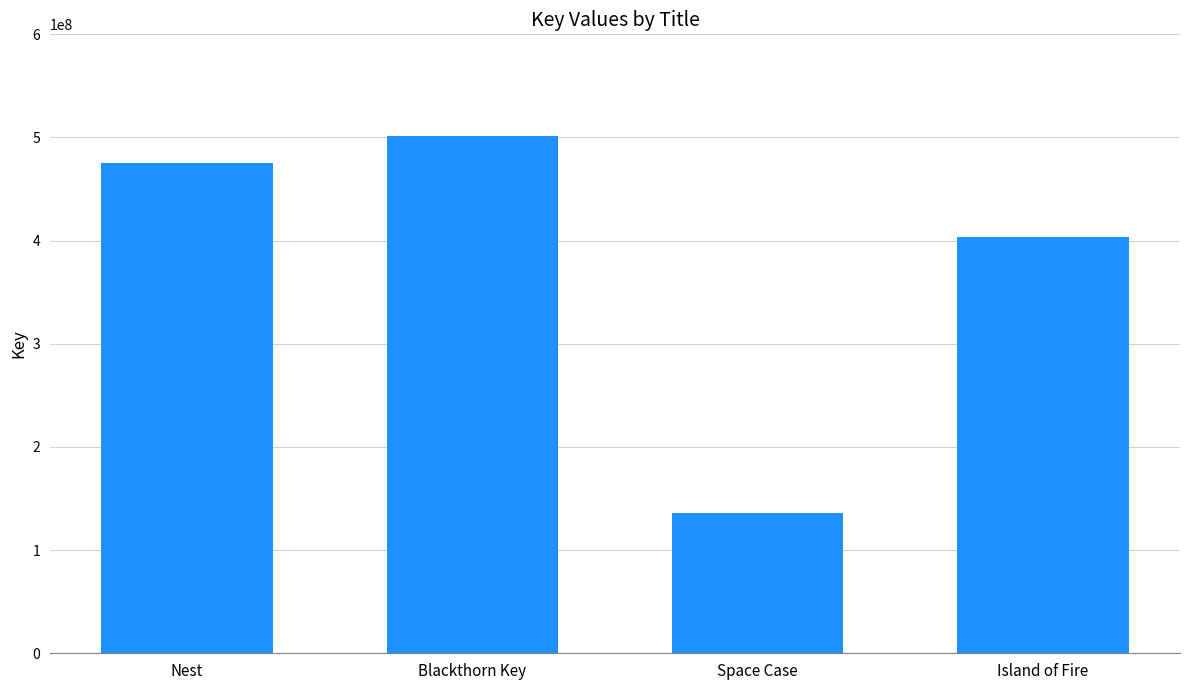

What is the maximum value shown in the chart?

501383390